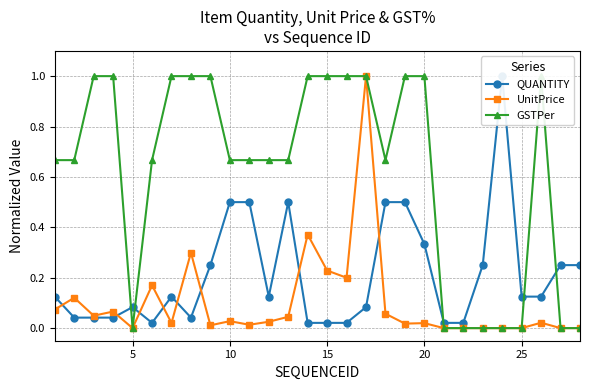

What is the value of the UnitPrice point at the 18th from the left?

0.1